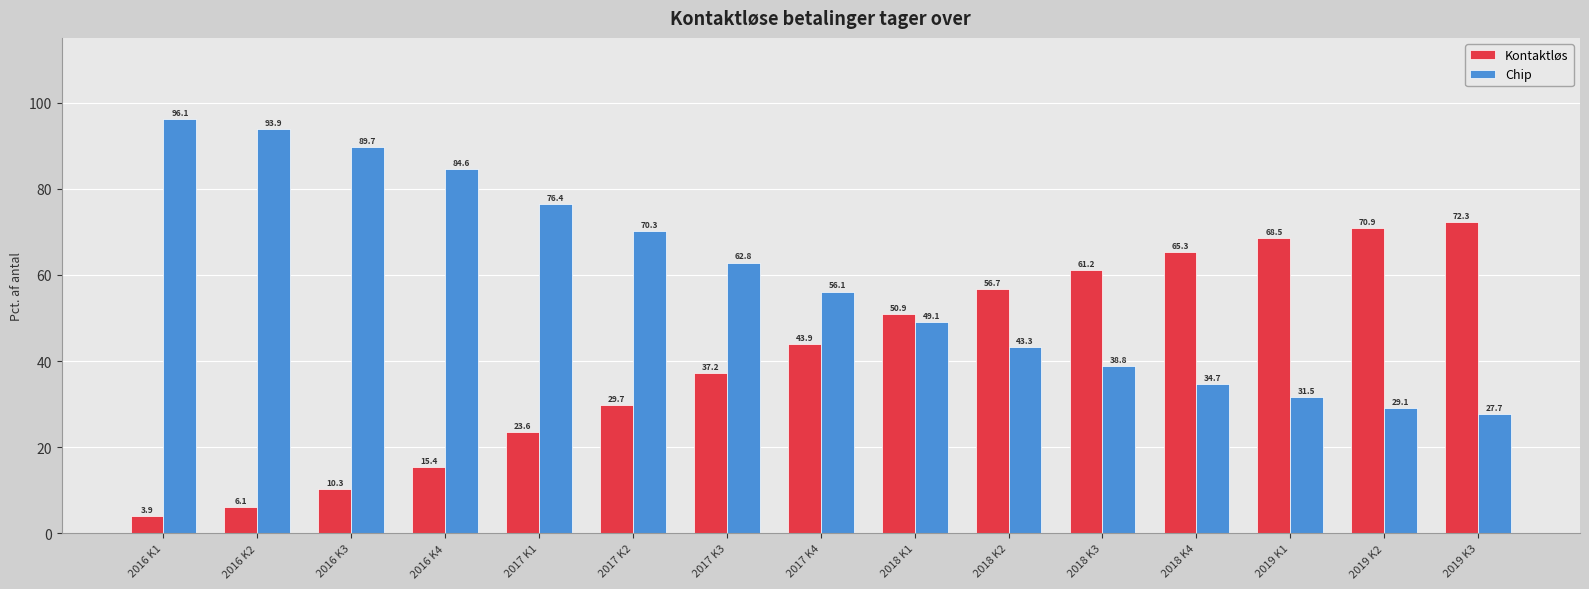

Which series has the largest total across all categories?

Chip